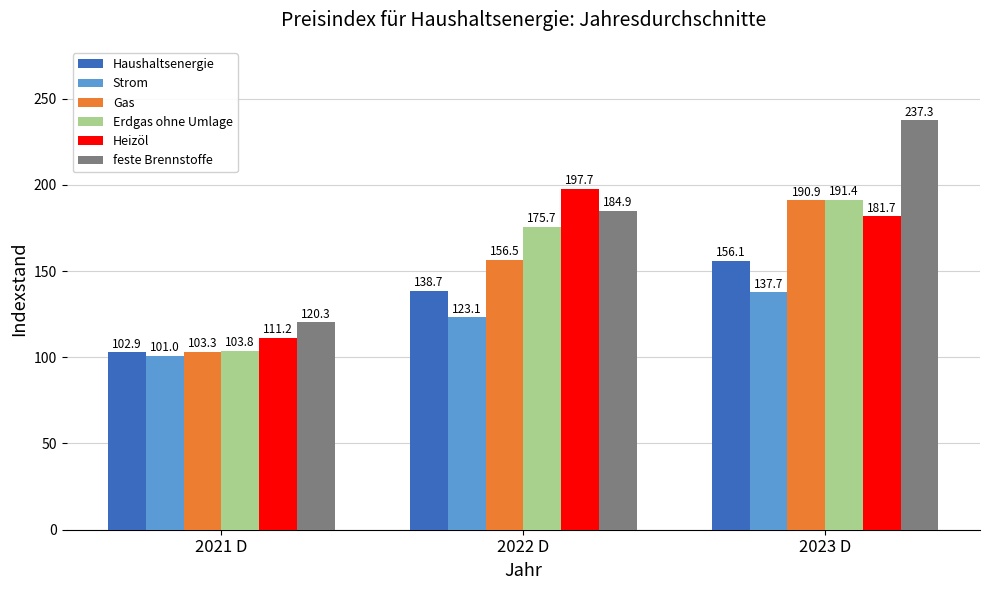

Rank the series by their maximum value, from lowest to highest.

Strom, Haushaltsenergie, Gas, Erdgas ohne Umlage, Heizöl, feste Brennstoffe